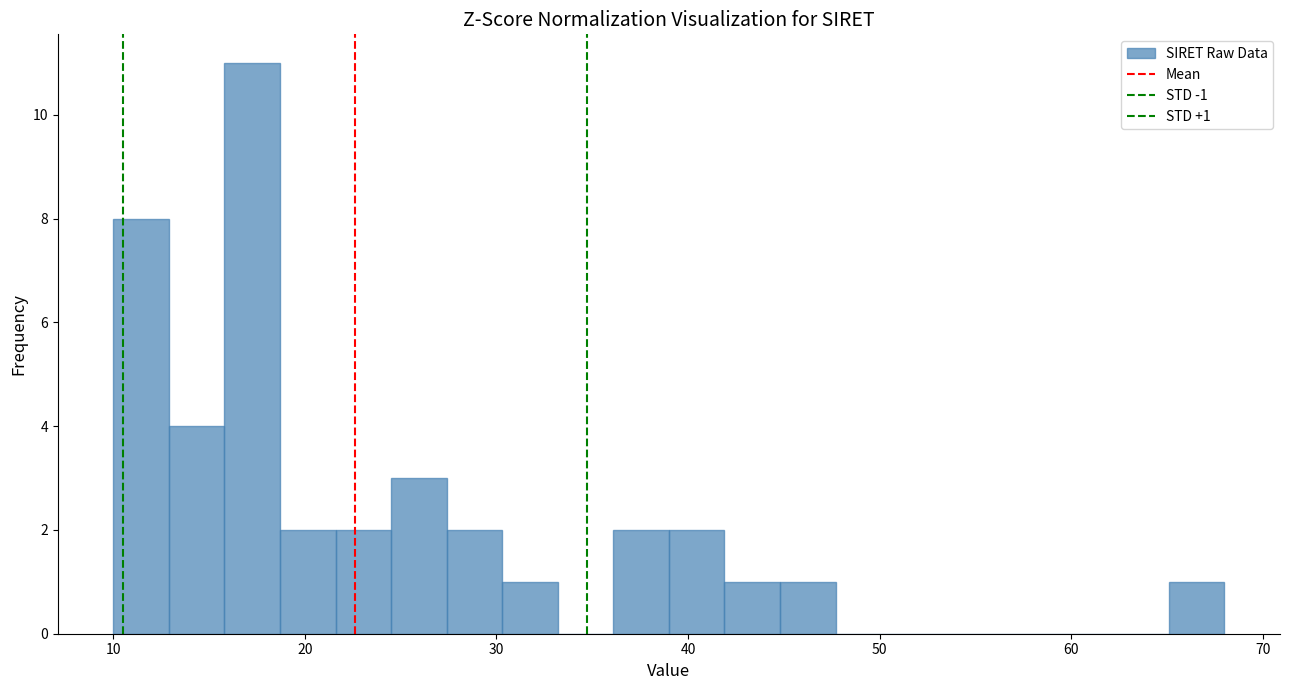

Read against the x-axis, roughly where is the centre of the tallest bar?

17